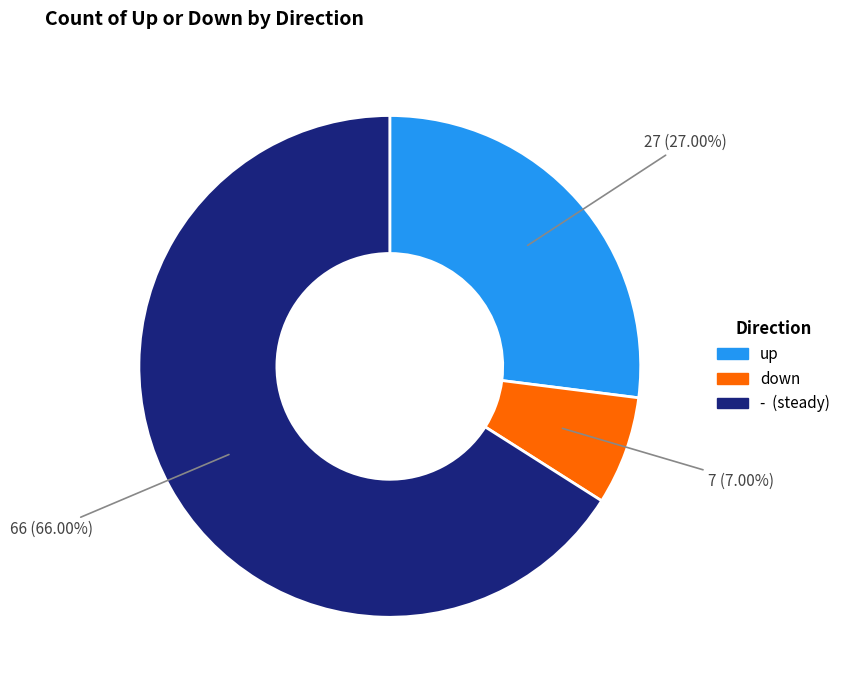

Does any single category account for the majority?

Yes